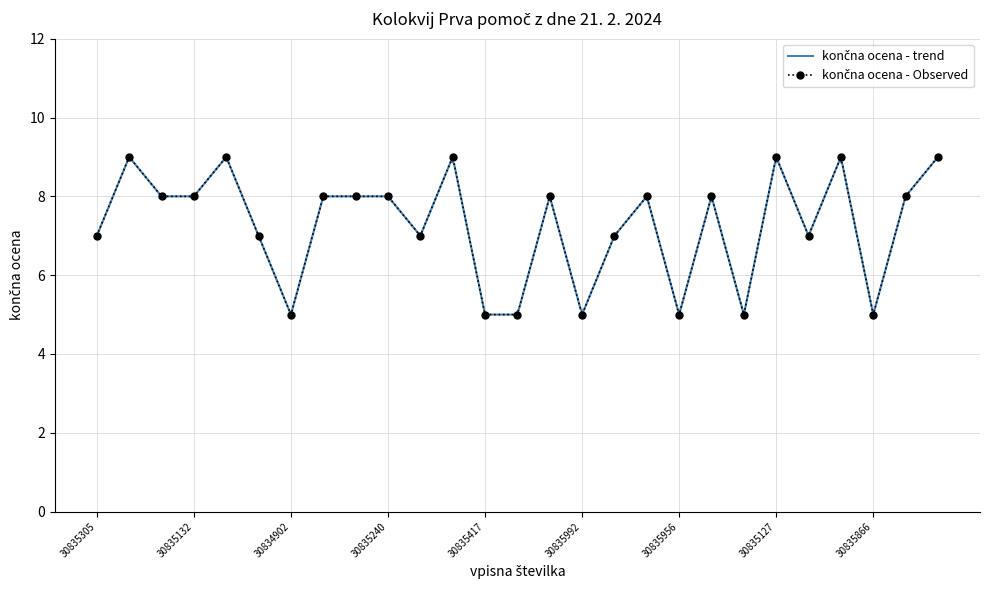

At which category does the chart reach its peak across all series?

30835158